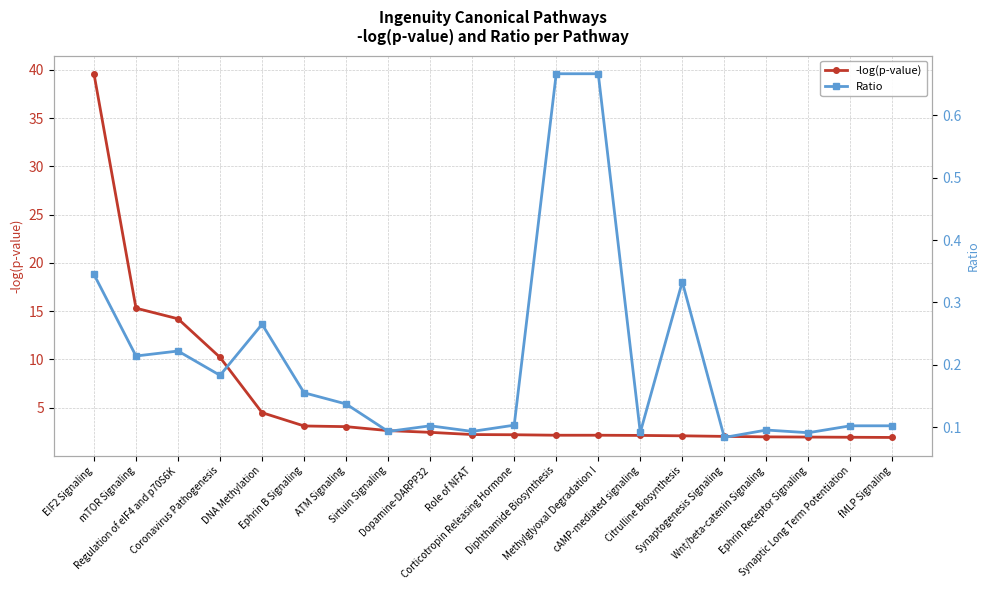

What is the highest value of the Ratio series?

0.7